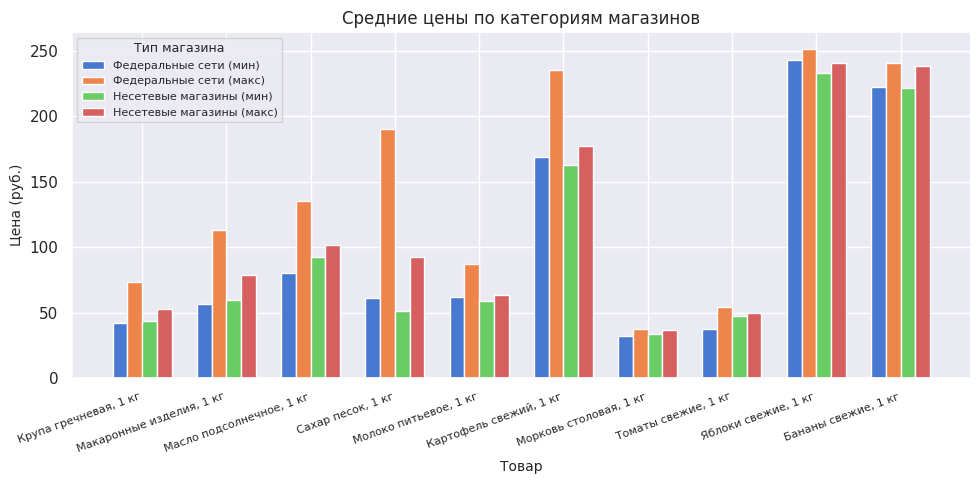

Does the chart contain stacked bars?

No